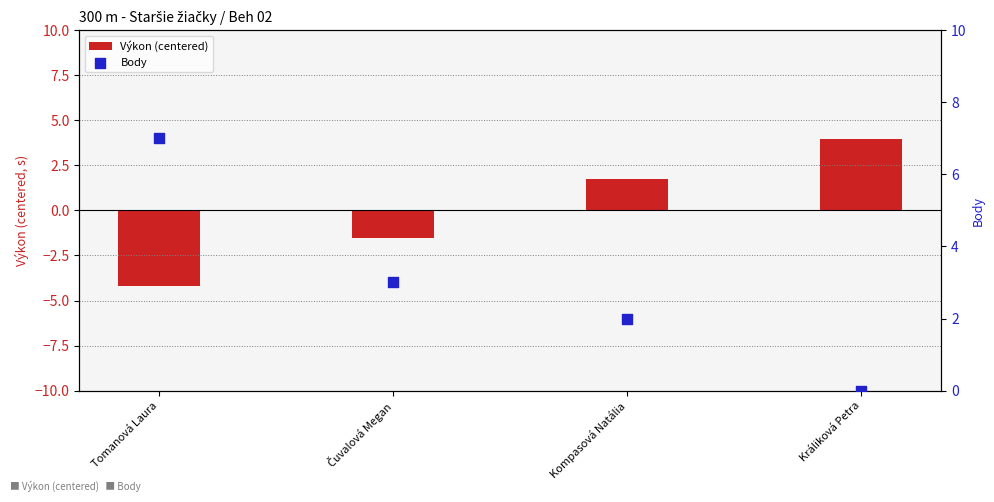

Which series has the largest Y range (max minus min)?

Výkon (centered)